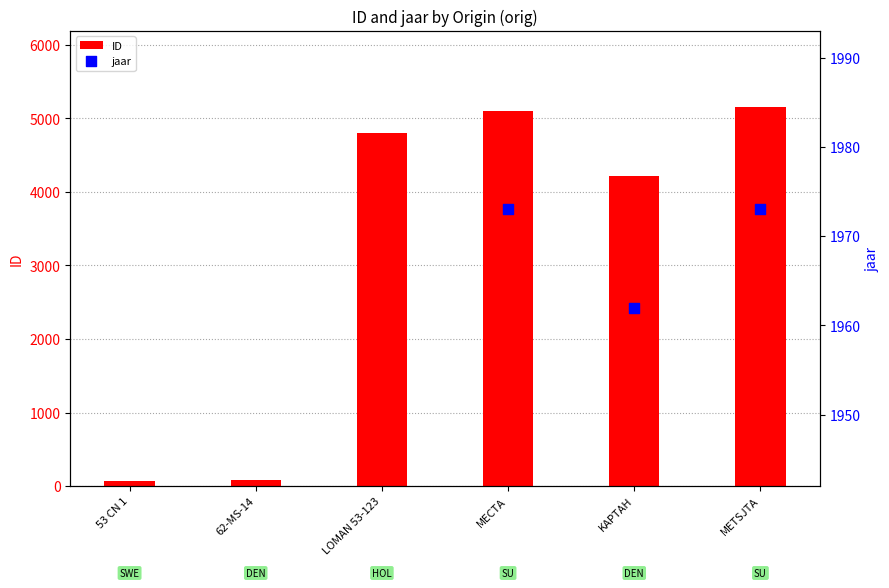

What is the total value across all series at MECTA?

7076